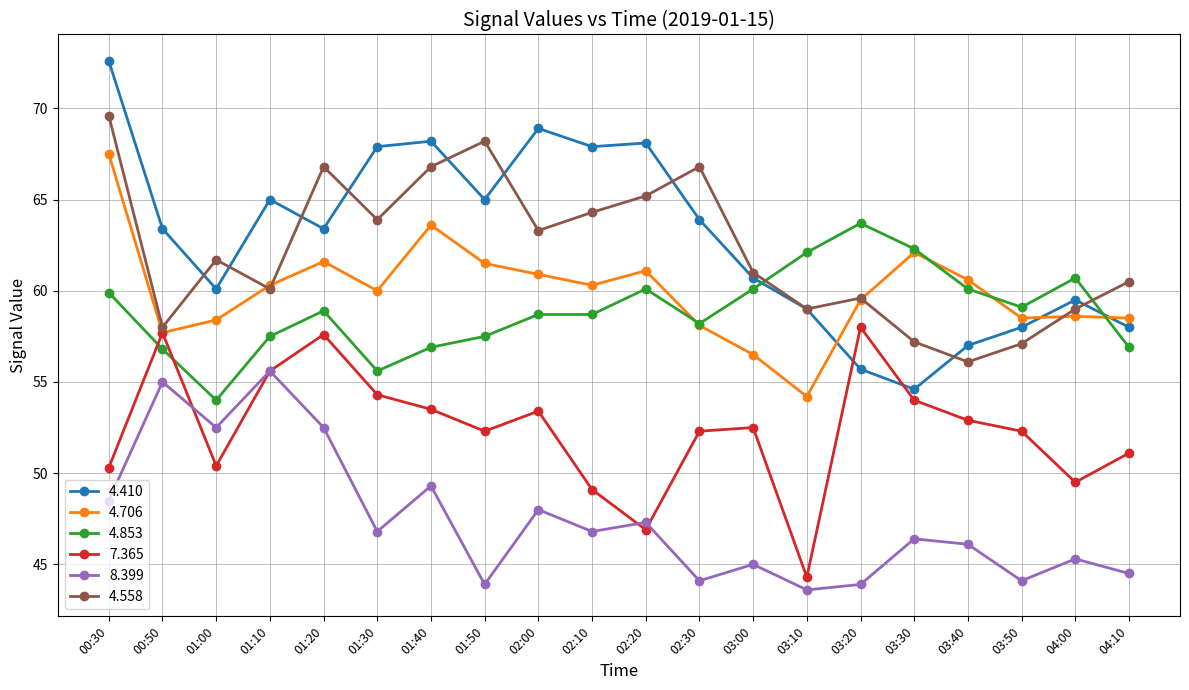

Is the value of 7.365 at 03:20 greater than the value of 4.706 at 00:30?

No